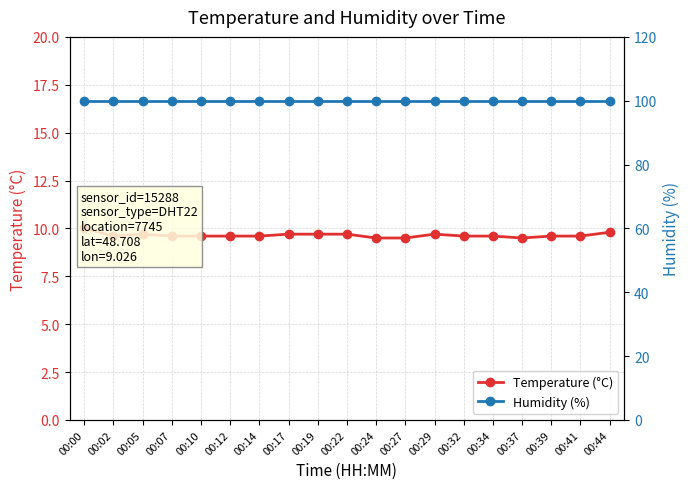

Reading left to right, list all the values displayed in this chart.

Temperature (°C): 00:00=10.0	00:02=9.6	00:05=9.7	00:07=9.6	00:10=9.6	00:12=9.6	00:14=9.6	00:17=9.7	00:19=9.7	00:22=9.7	00:24=9.5	00:27=9.5	00:29=9.7	00:32=9.6	00:34=9.6	00:37=9.5	00:39=9.6	00:41=9.6	00:44=9.8
Humidity (%): 00:00=99.9	00:02=99.9	00:05=99.9	00:07=99.9	00:10=99.9	00:12=99.9	00:14=99.9	00:17=99.9	00:19=99.9	00:22=99.9	00:24=99.9	00:27=99.9	00:29=99.9	00:32=99.9	00:34=99.9	00:37=99.9	00:39=99.9	00:41=99.9	00:44=99.9